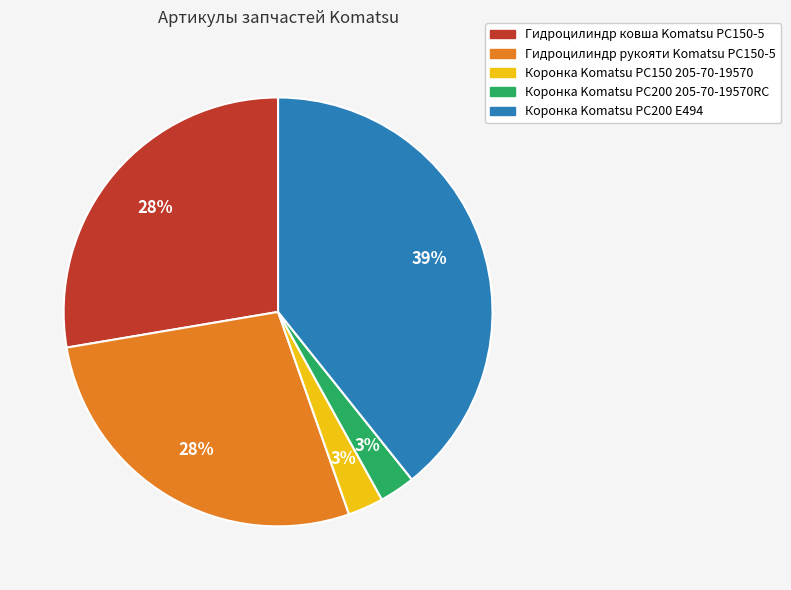

Between Коронка Komatsu PC200 E494 and Коронка Komatsu PC150 205-70-19570, which is larger?

Коронка Komatsu PC200 E494